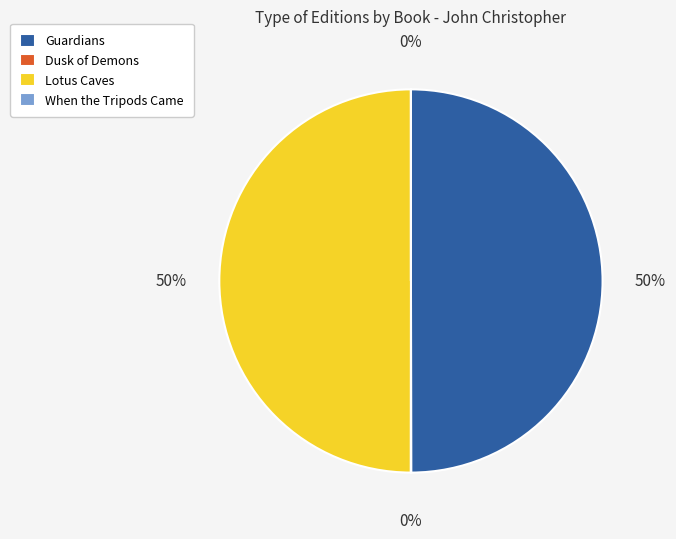

To the nearest percent, what is the difference between the largest and smallest slice percentages?

50%